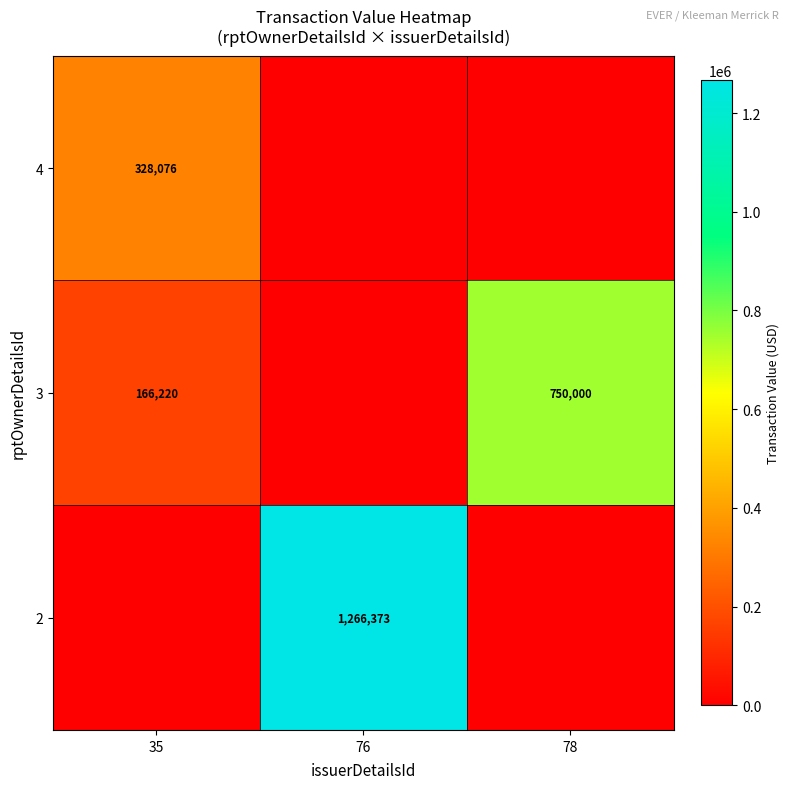

The value of 4 at 35 is 328076. True or false?

True